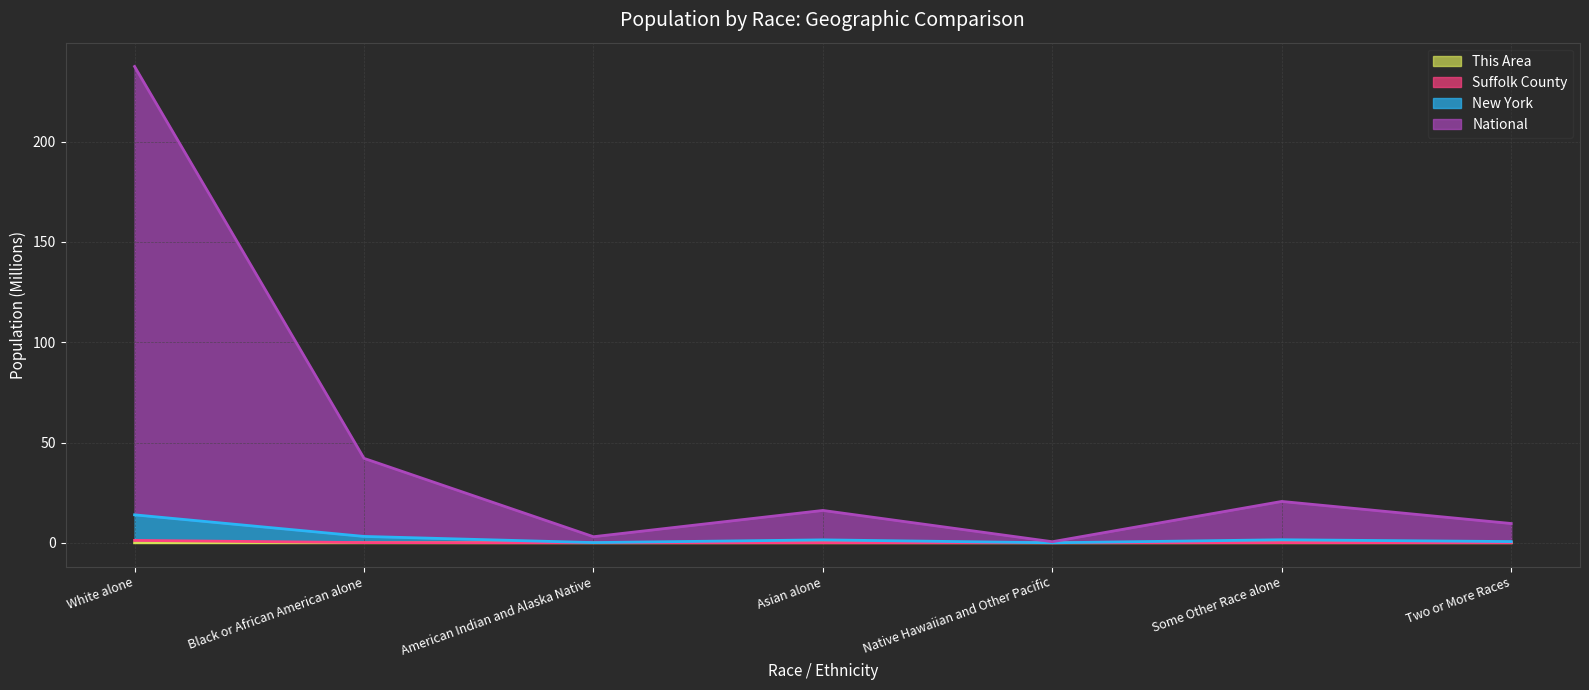

Which category has the highest value across all series?

White alone